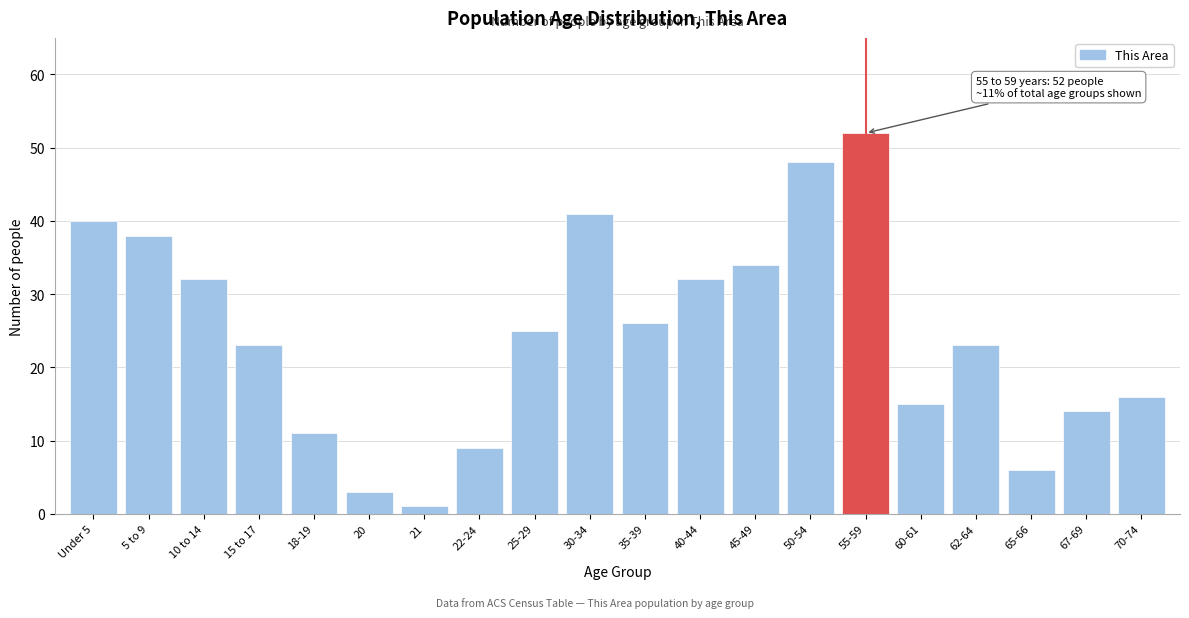

Reading left to right, what are all the values shown in this chart?

40	38	32	23	11	3	1	9	25	41	26	32	34	48	52	15	23	6	14	16